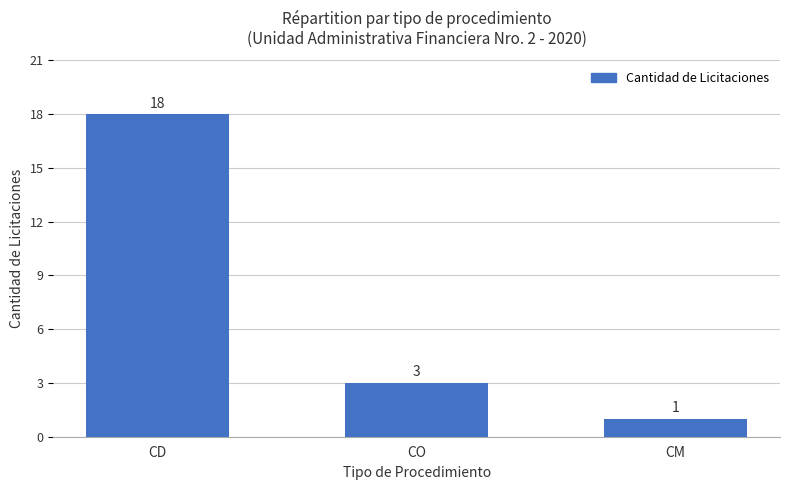

What is the label of the 2nd bar from the right?

CO